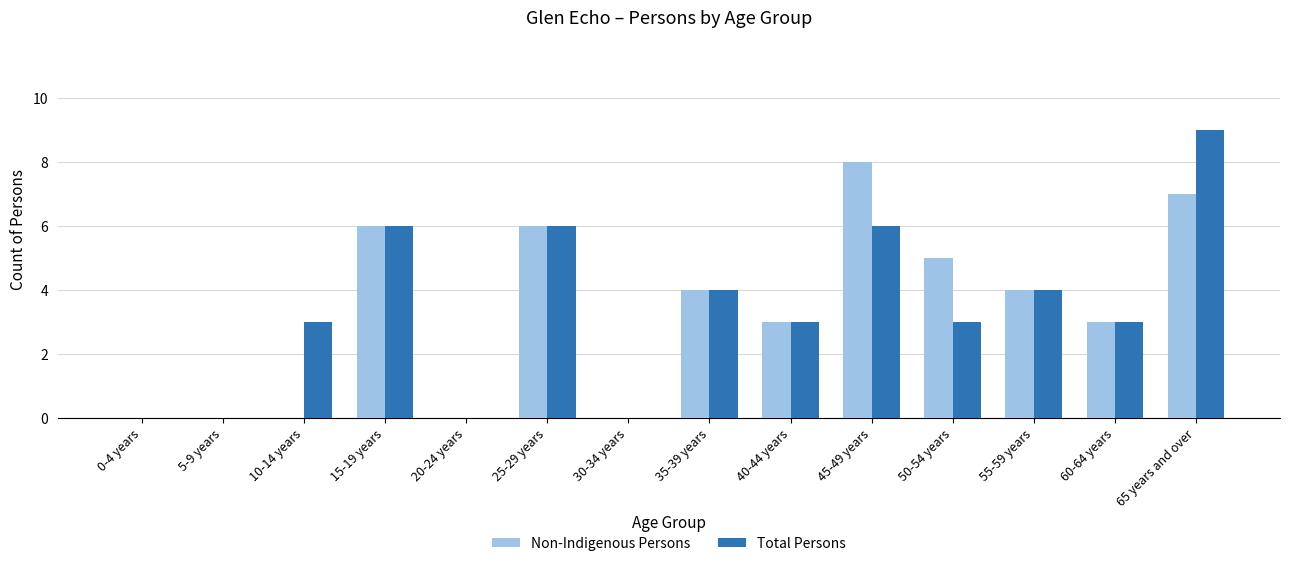

How many categories are shown in the chart?

14